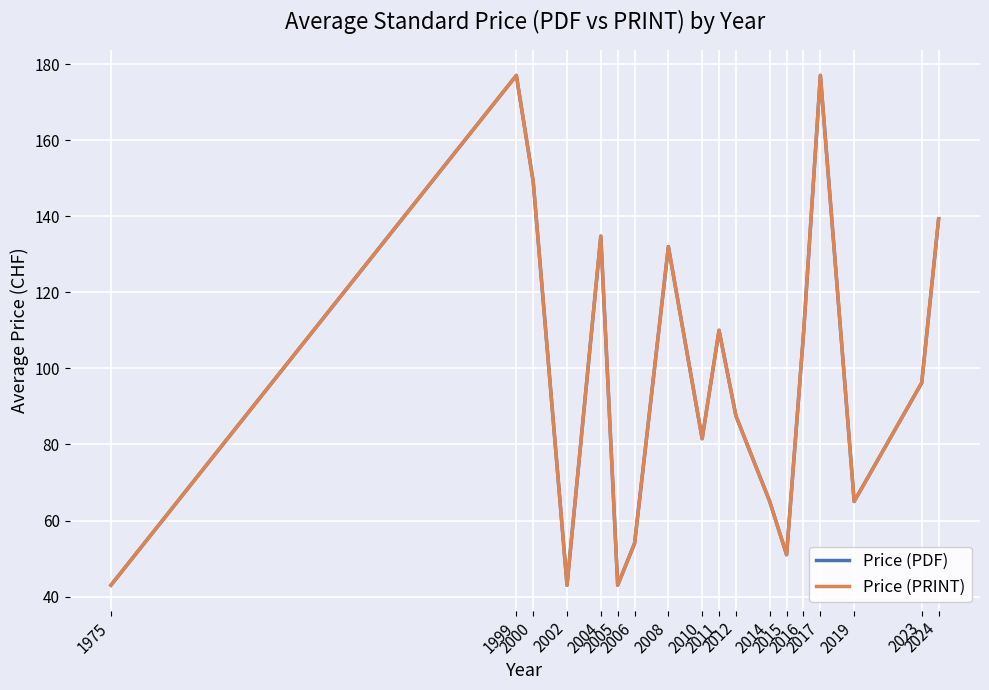

Reading right to left, extract all data points from this chart.

Price (PDF): 139.3	96.2	65.0	177.0	109.0	51.0	65.0	87.5	110.0	81.5	132.0	54.0	43.0	134.8	43.0	149.0	177.0	43.0
Price (PRINT): 139.3	96.2	65.0	177.0	109.0	51.0	65.0	87.5	110.0	81.5	132.0	54.0	43.0	134.8	43.0	149.0	177.0	43.0